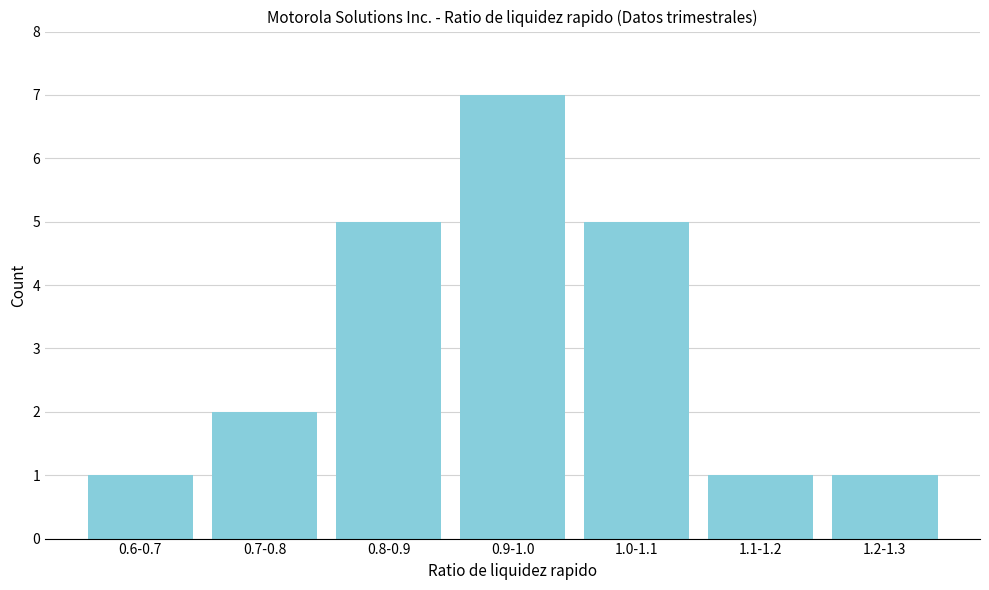

Reading left to right, transcribe all the data shown in this chart.

1	2	5	7	5	1	1